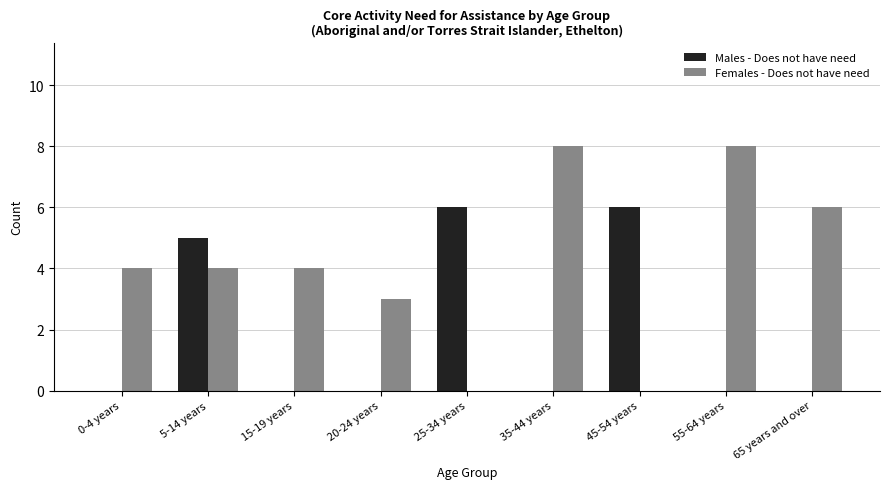

Which series has the largest total across all categories?

Females - Does not have need